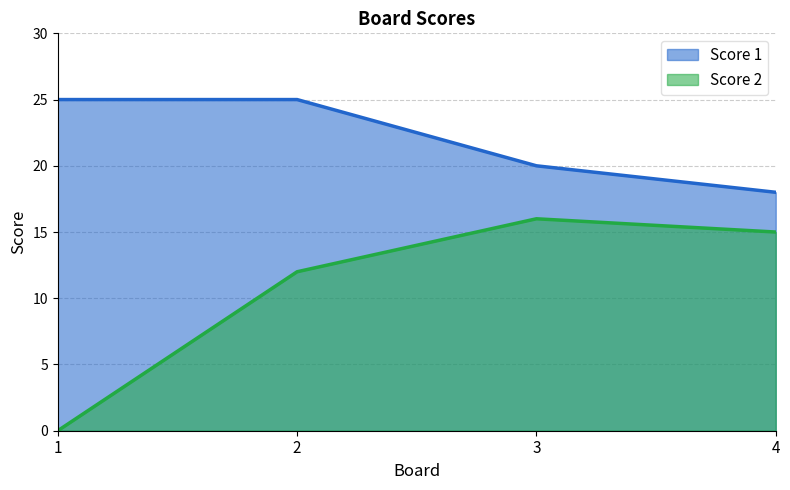

Which category has the lowest value in the Score 2 series?

1